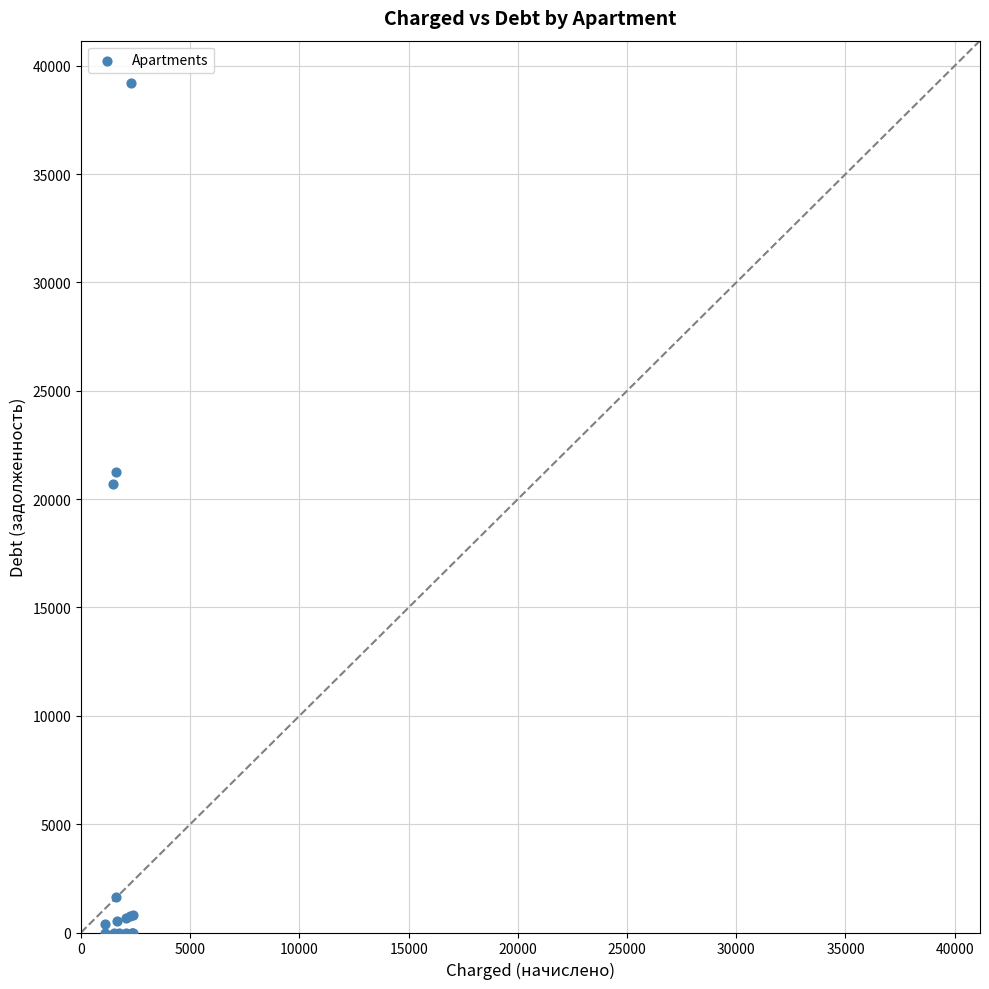

What Y value in the scatter plot is closest to 19600?

20717.7